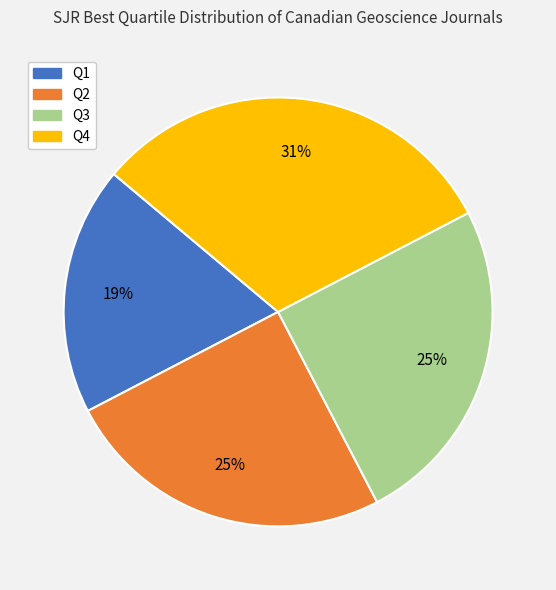

True or false: Q4 accounts for 31% of the total.

True